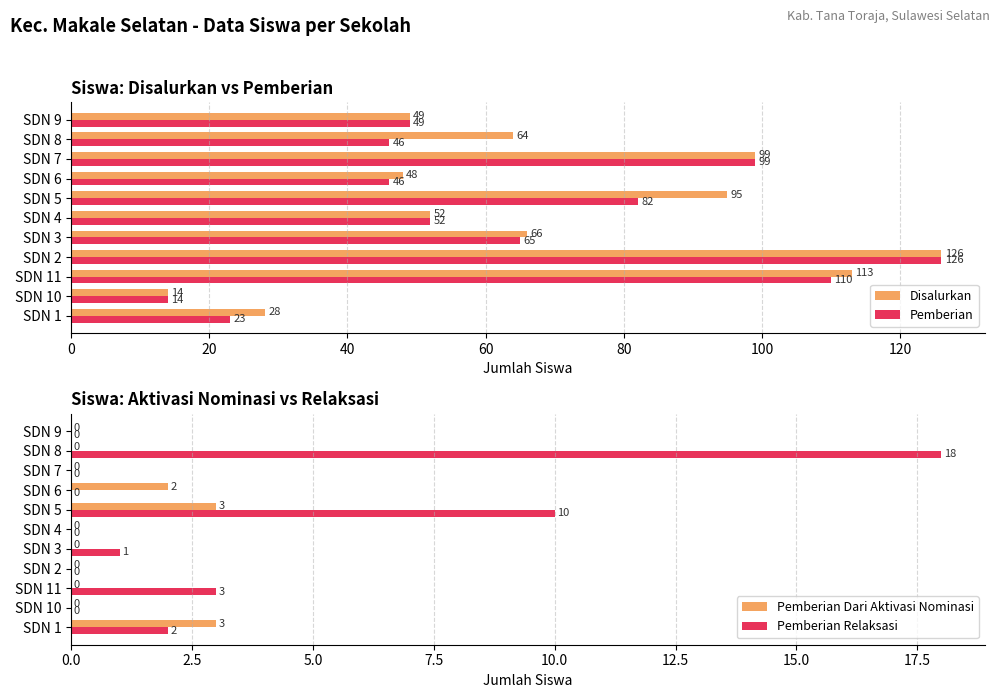

How many series are shown in this chart?

4